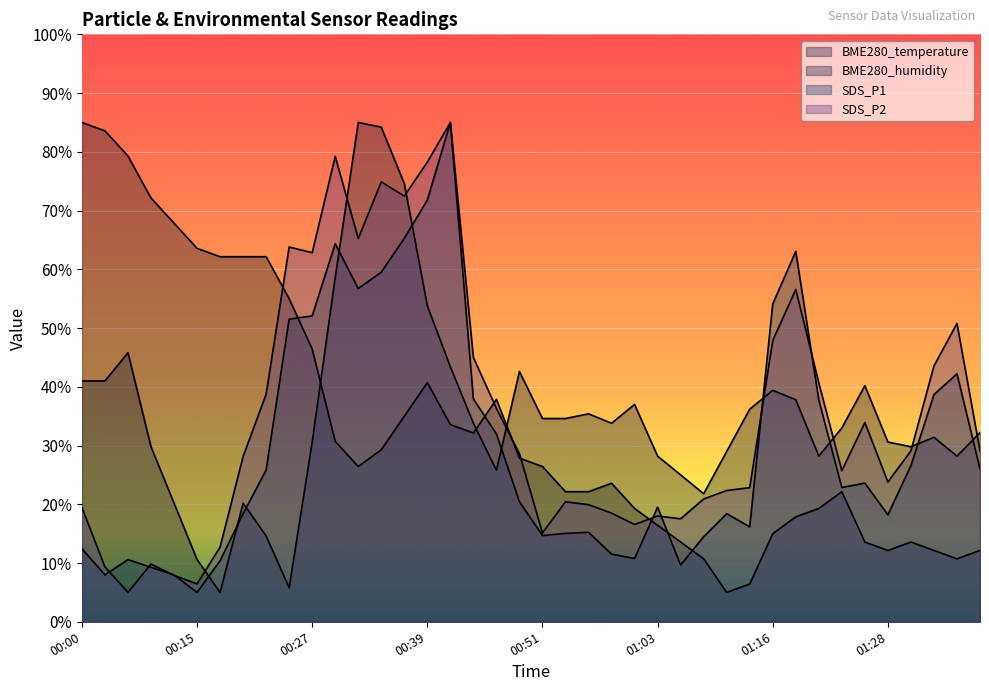

Is it true that BME280_humidity equals 30.6 at 01:28?

True